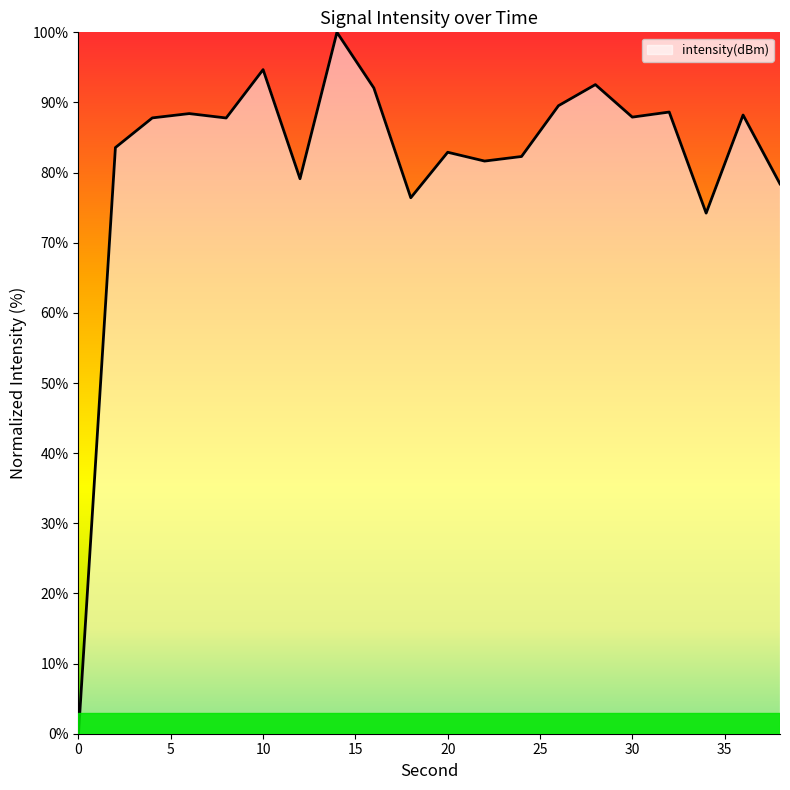

What is the maximum value shown in the chart?

100.0